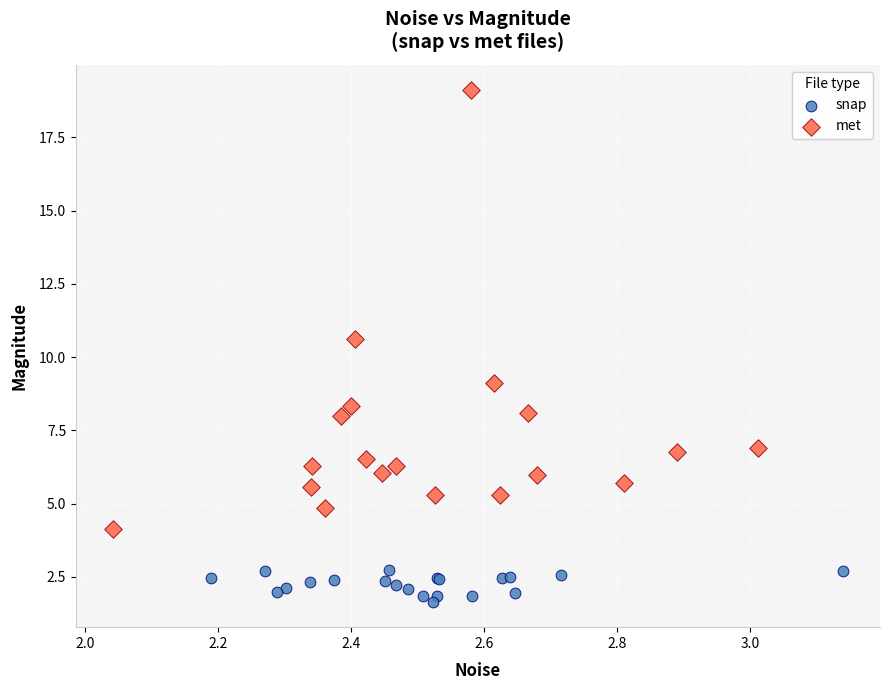

Which series reaches the minimum Y coordinate?

snap